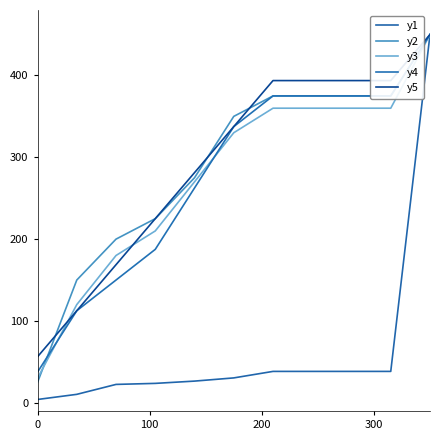

True or false: y3 and y1 intersect in this chart.

False